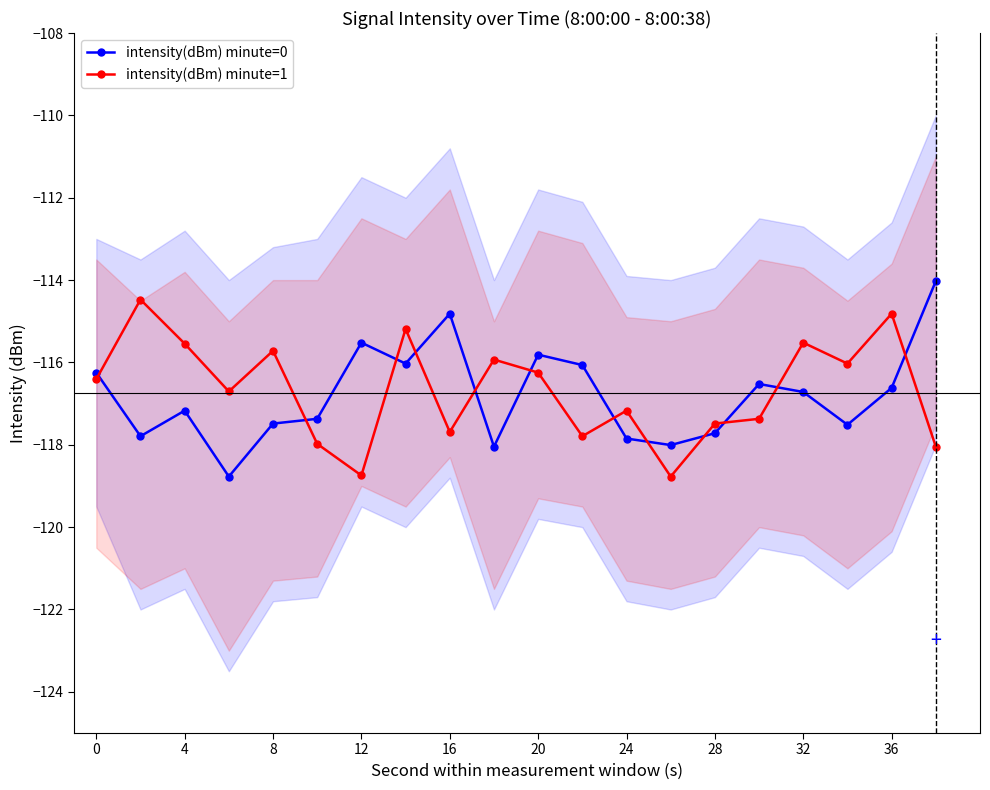

Rank the series by their maximum value, from highest to lowest.

intensity(dBm) minute=0, intensity(dBm) minute=1